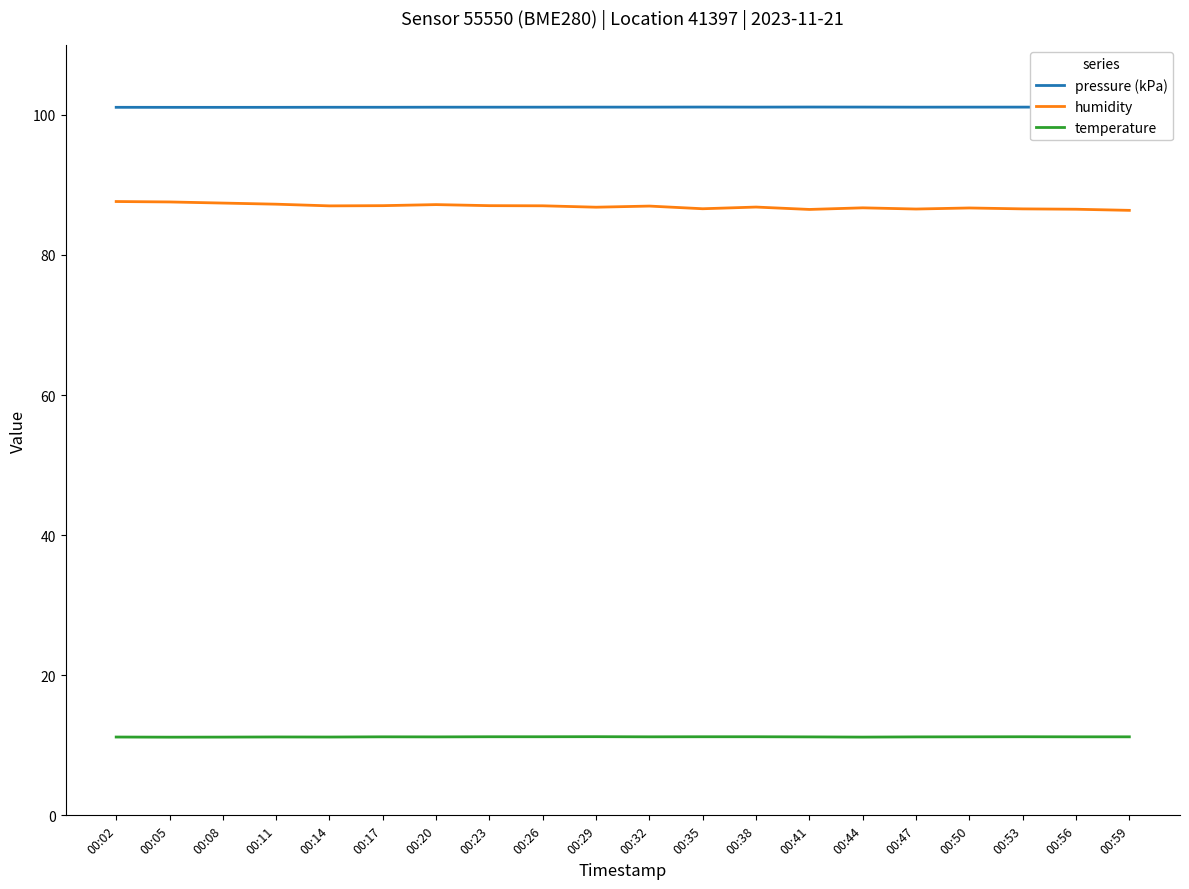

Which series has the widest spread of values?

humidity